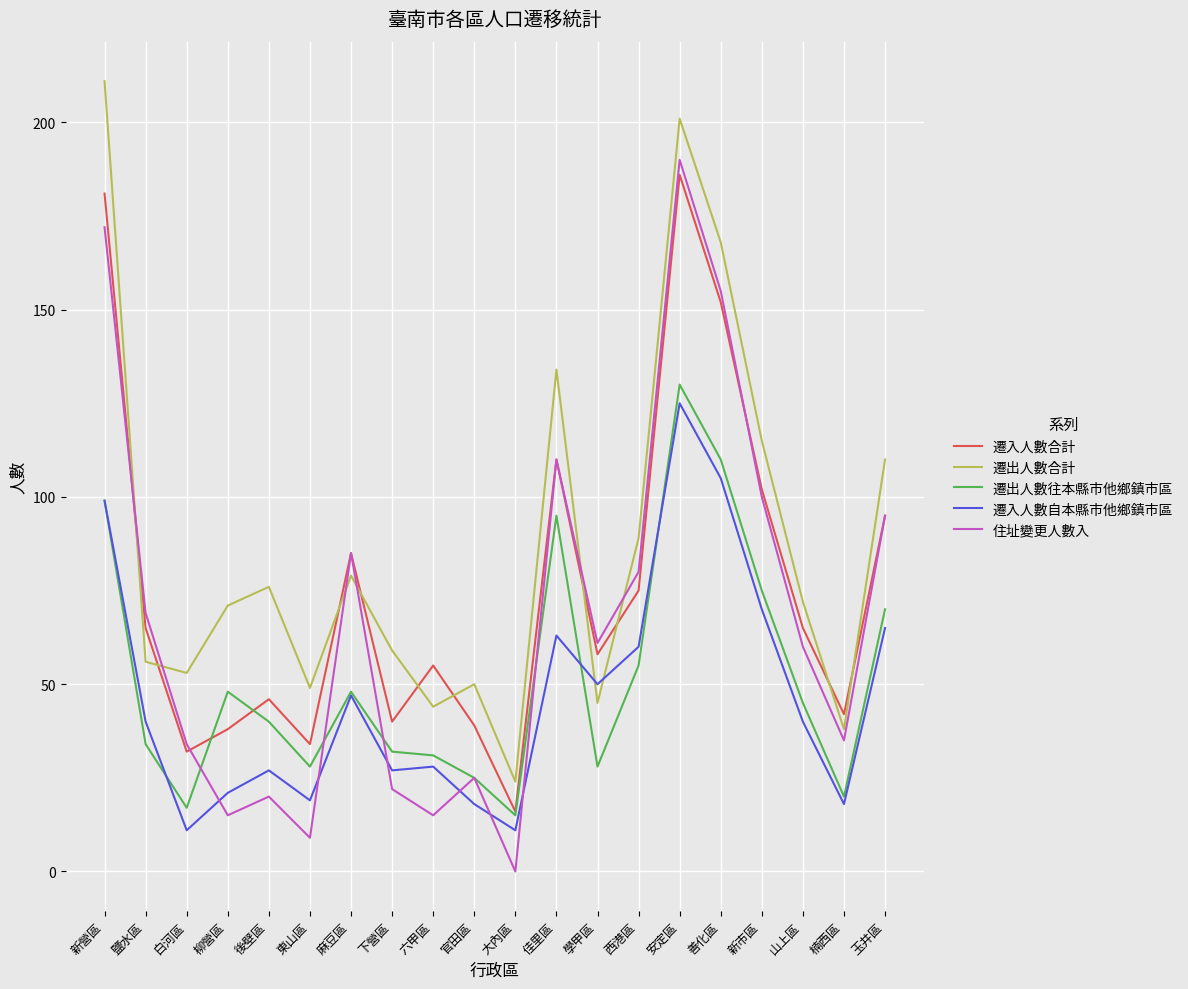

What is the difference between the highest and lowest values at 善化區?

63